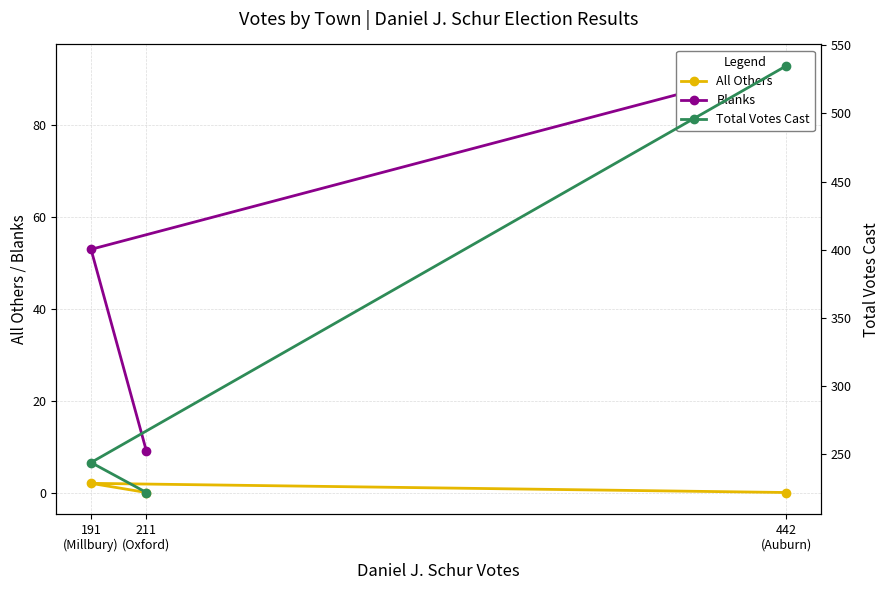

Reading right to left, transcribe all the data shown in this chart.

All Others: 0	2	0
Blanks: 9	53	93
Total Votes Cast: 222	244	535